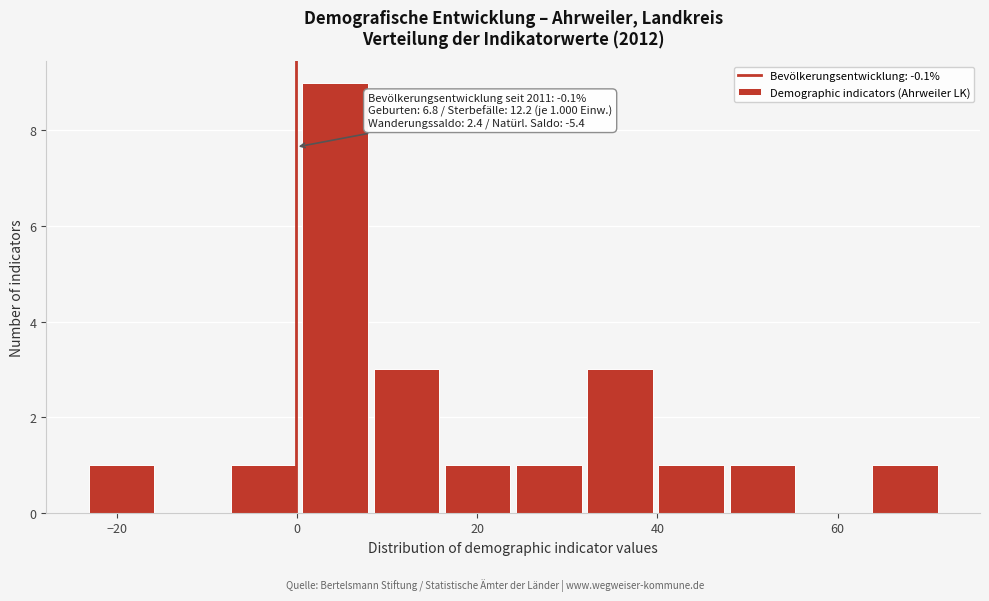

Read against the x-axis, roughly where is the centre of the tallest bar?

4